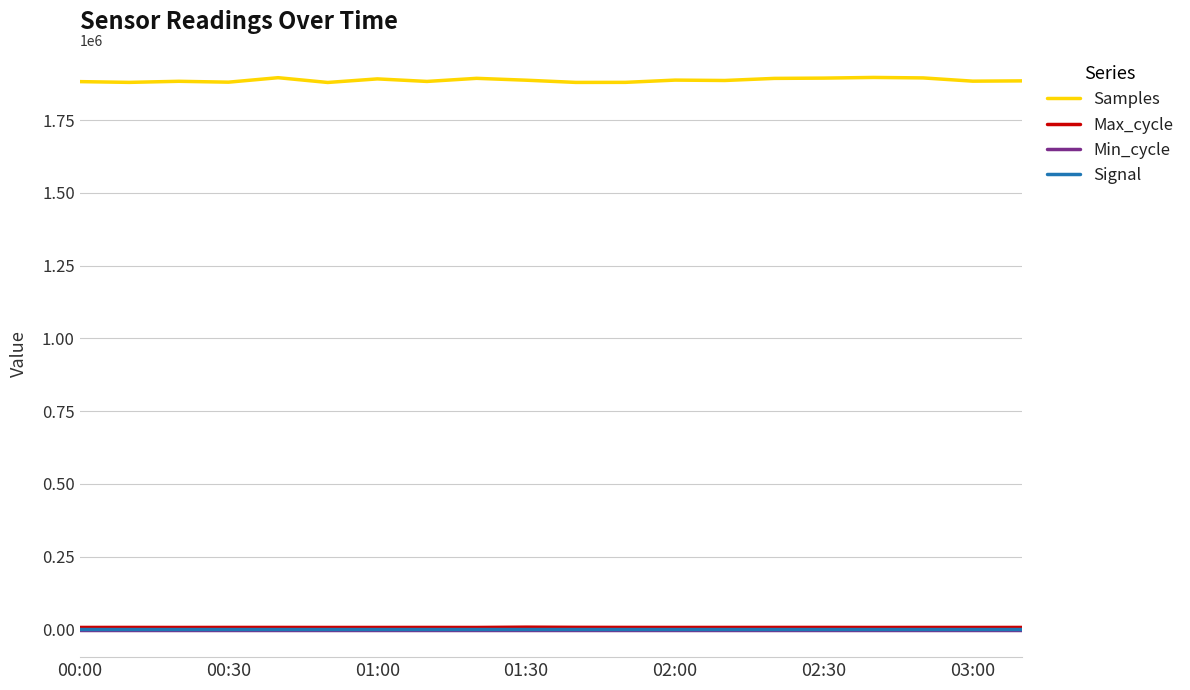

True or false: Min_cycle and Max_cycle intersect in this chart.

False